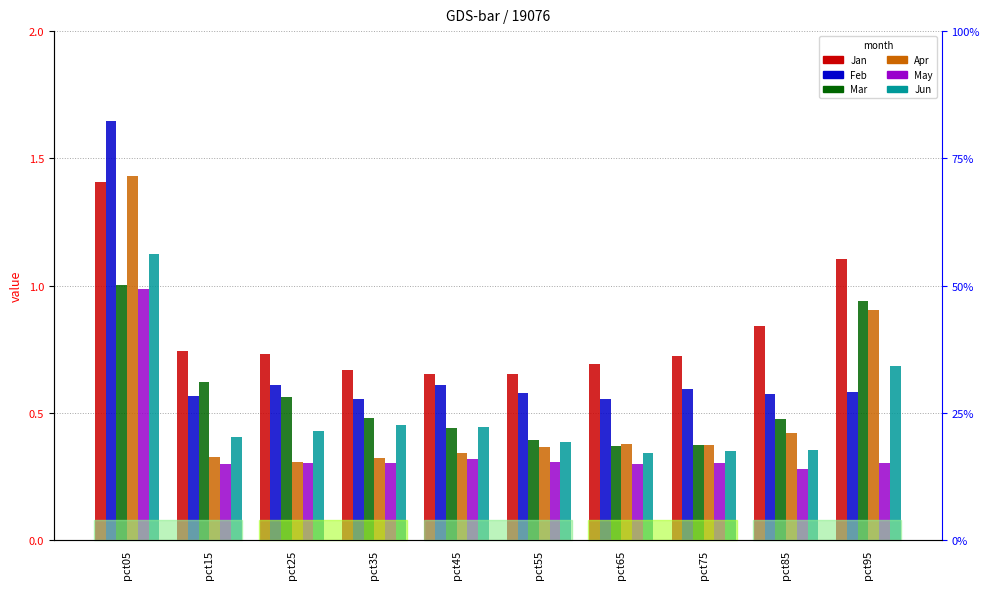

Which label corresponds to the largest value in the chart?

pct05